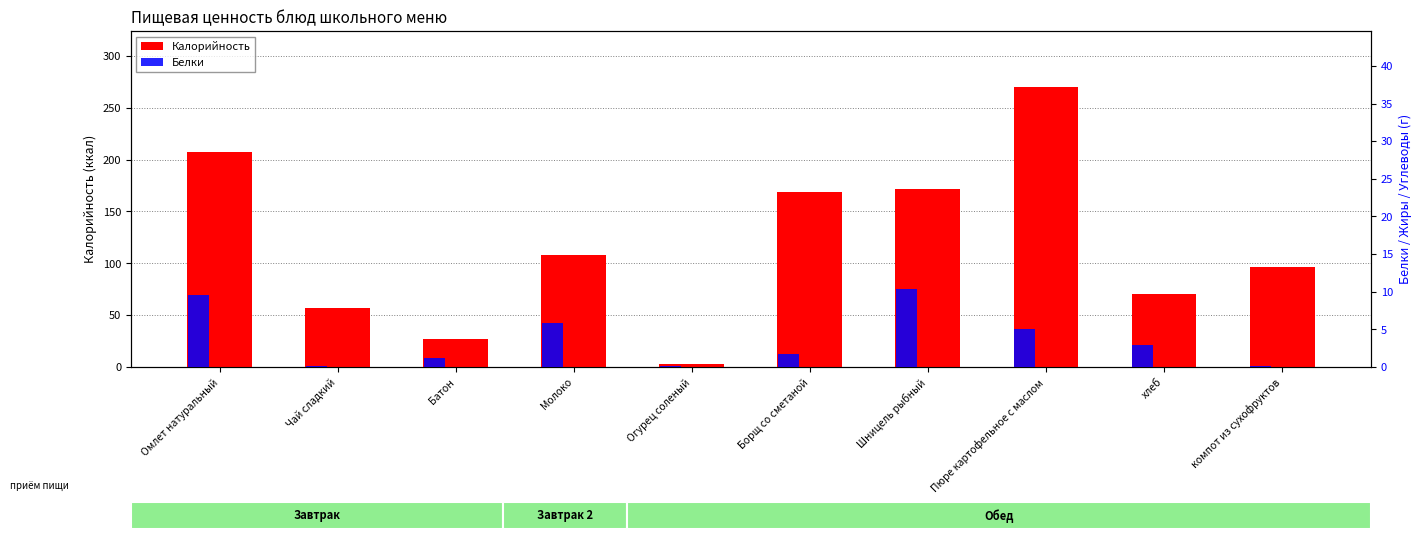

At which category does the chart reach its minimum across all series?

компот из сухофруктов